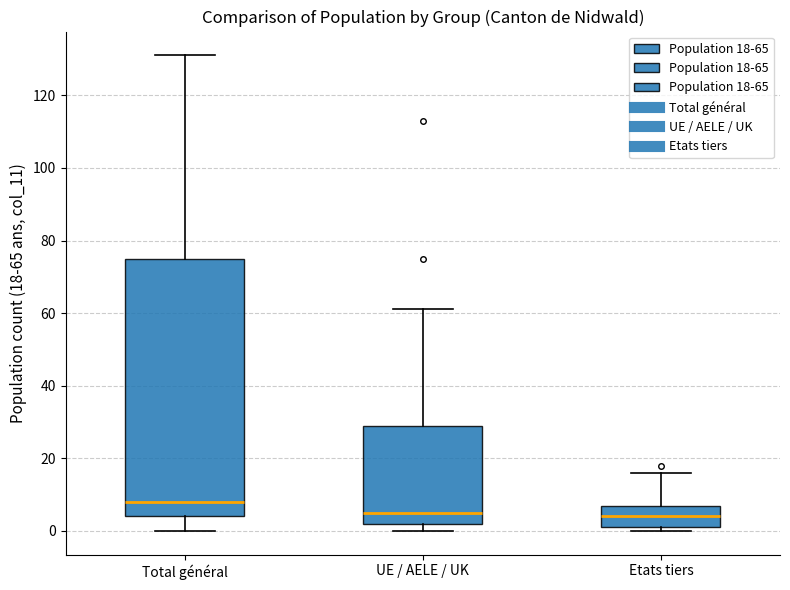

Reading left to right, read every box against the y-axis: the position of its median line, the range the box covers, and the ends of its whiskers. The values are not printed on the chart, so give them approximately, as read against the axis.

Total général: median 8, box 4 to 76, whiskers 0 to 132
UE / AELE / UK: median 6, box 2 to 30, whiskers 0 to 62
Etats tiers: median 4, box 2 to 8, whiskers 0 to 16